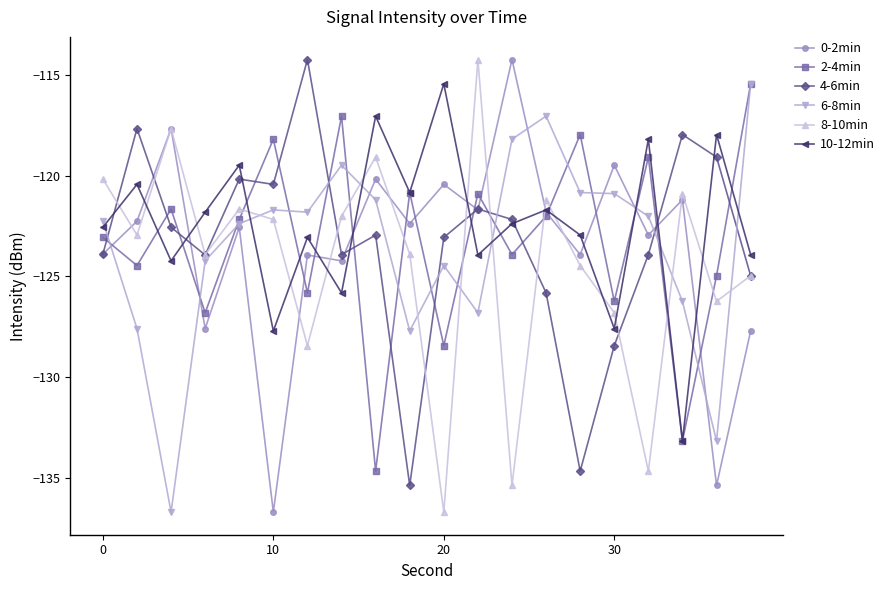

What is the value of the 10-12min point at the 19th from the left?

-118.0